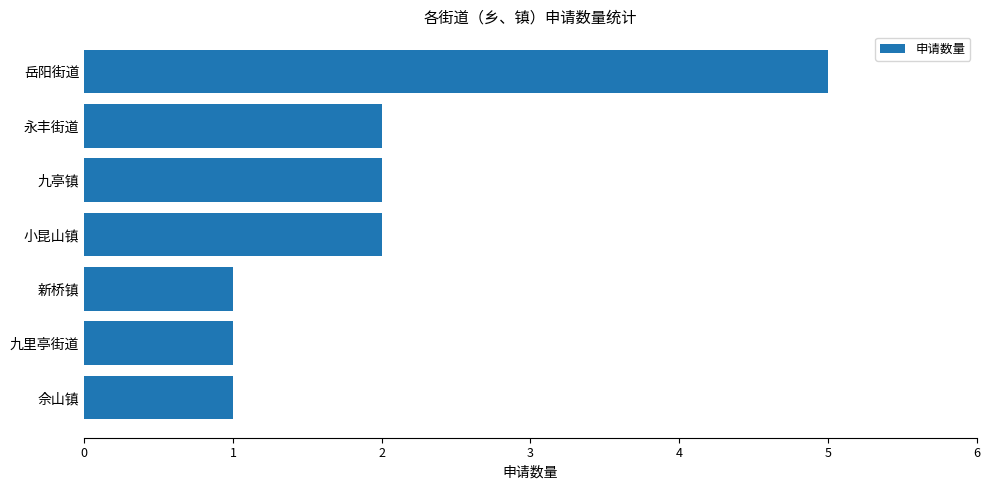

Approximately how many times larger is the value at 九亭镇 compared to 小昆山镇?

1.0